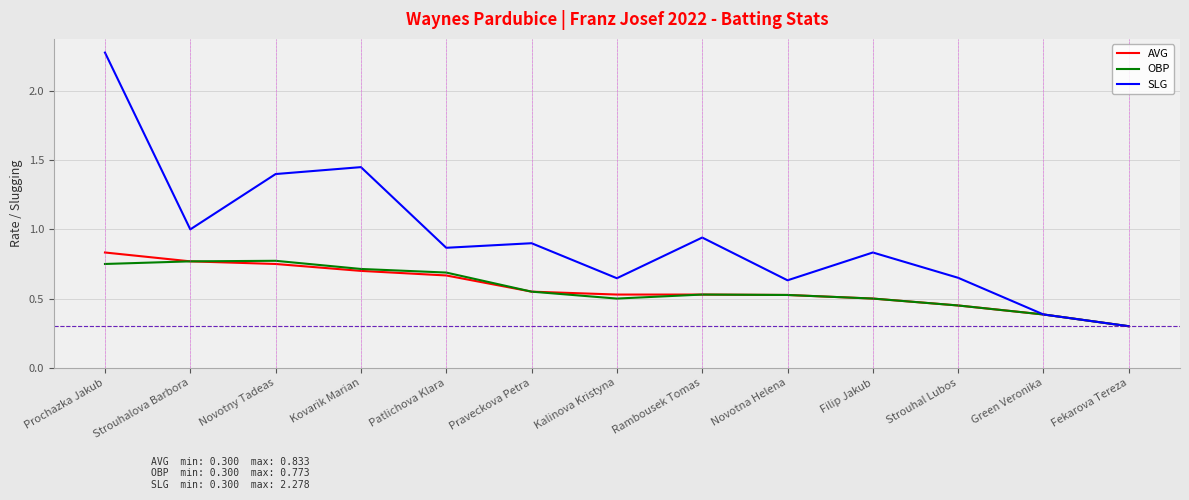

Which series has the largest total across all categories?

SLG